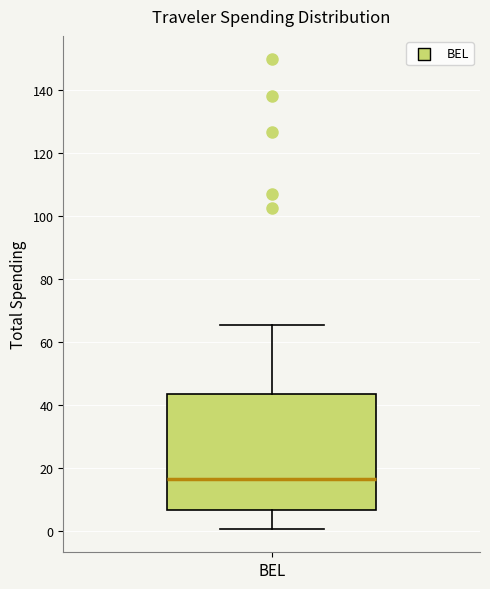

Transcribe this box plot: give where the median line is, the range the box spans, and where the two whiskers end, as read against the y-axis. The values are not printed on the chart, so give them approximately, as read against the axis.

median 16, box 6 to 44, whiskers 0 to 66